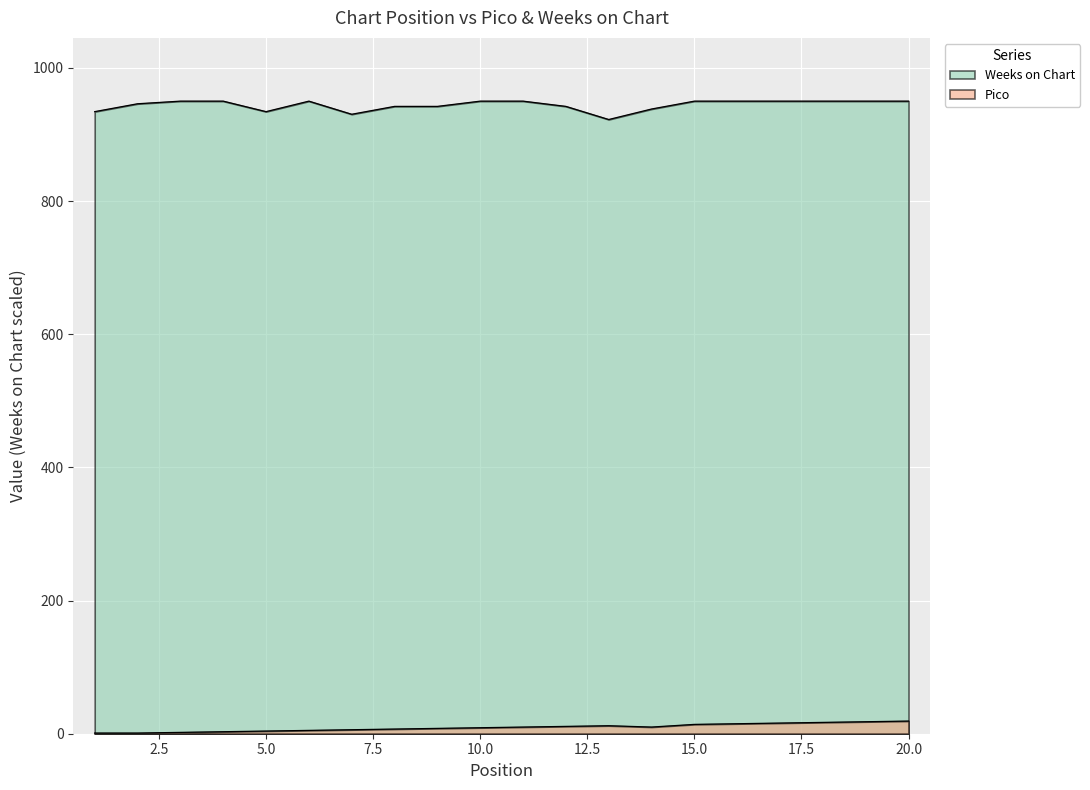

Rank the series by their average value, from highest to lowest.

Weeks on Chart, Pico